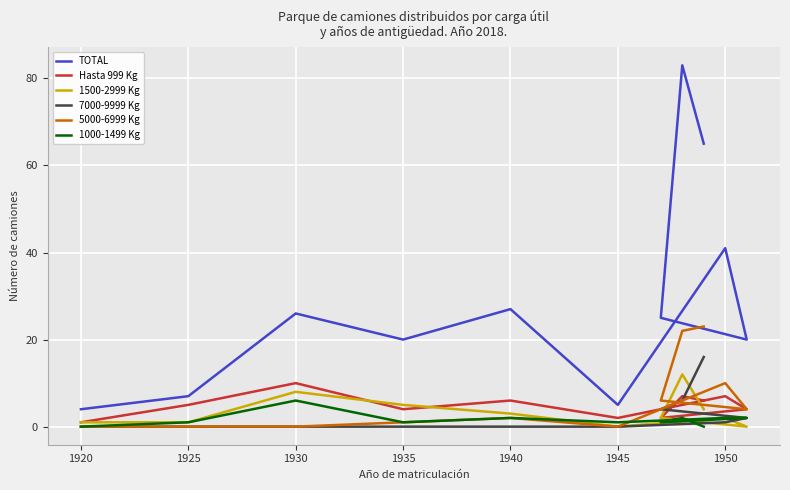

True or false: Hasta 999 Kg and TOTAL intersect in this chart.

False